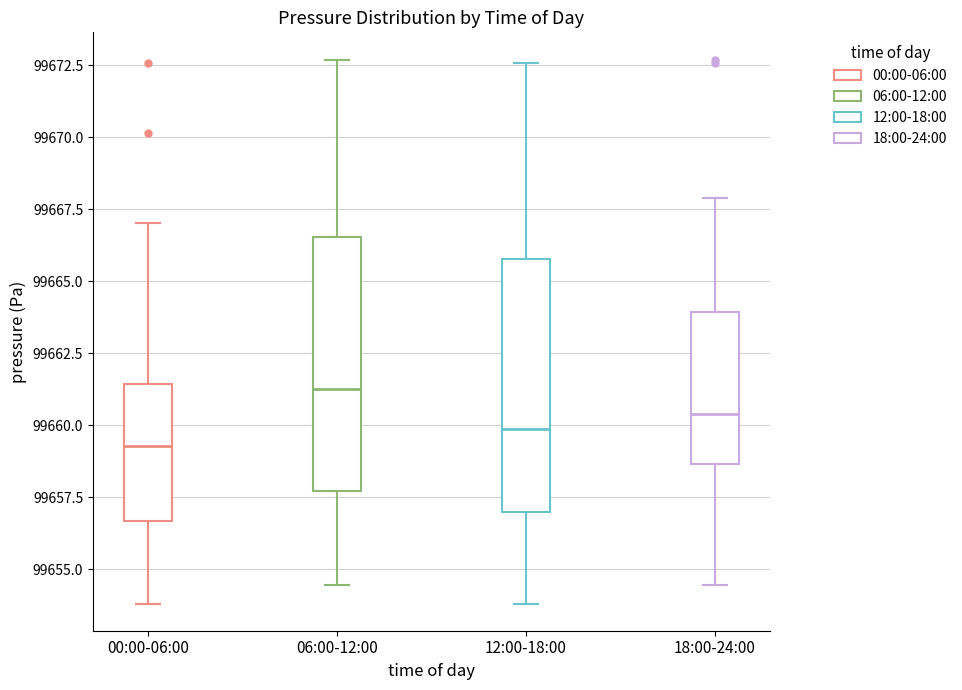

Which box's median line is the lowest?

00:00-06:00